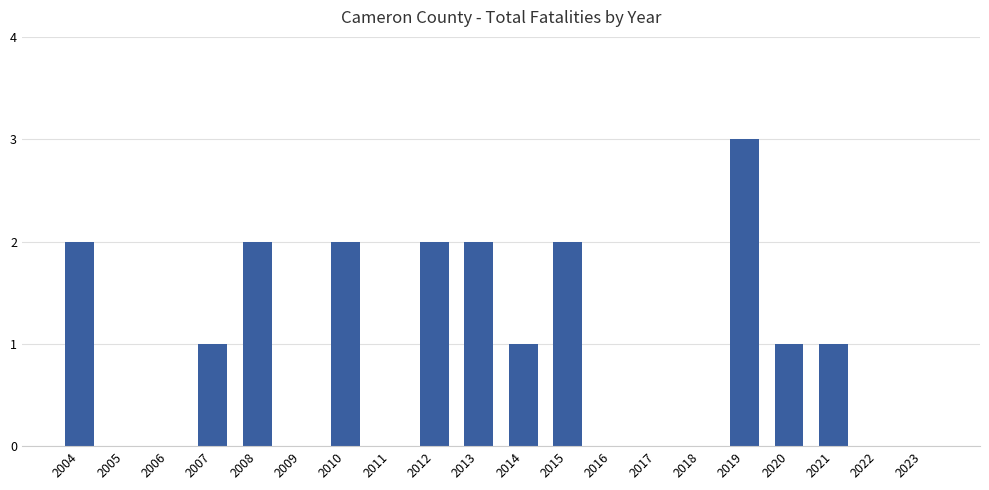

Reading left to right, what are all the values shown in this chart?

2004=2	2005=0	2006=0	2007=1	2008=2	2009=0	2010=2	2011=0	2012=2	2013=2	2014=1	2015=2	2016=0	2017=0	2018=0	2019=3	2020=1	2021=1	2022=0	2023=0